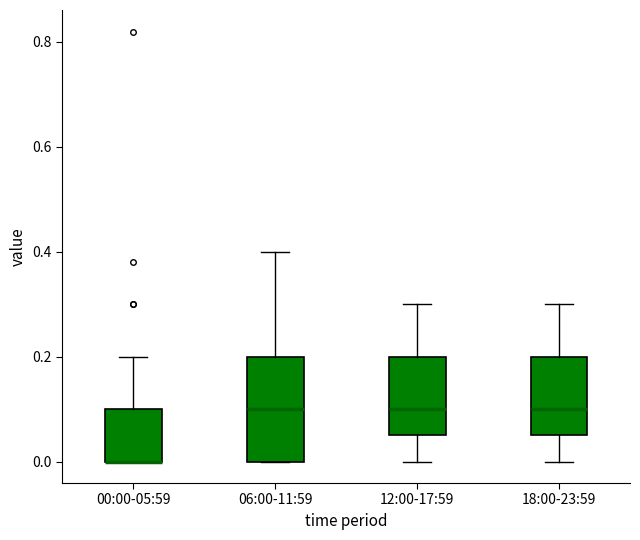

Reading left to right, read every box against the y-axis: the position of its median line, the range the box covers, and the ends of its whiskers. The values are not printed on the chart, so give them approximately, as read against the axis.

00:00-05:59: median 0.00 (drawn on the box's lower edge), box 0.00 to 0.10, whiskers 0.00 to 0.20
06:00-11:59: median 0.10, box 0.00 to 0.20, whiskers 0.00 to 0.40
12:00-17:59: median 0.10, box 0.06 to 0.20, whiskers 0.00 to 0.30
18:00-23:59: median 0.10, box 0.06 to 0.20, whiskers 0.00 to 0.30